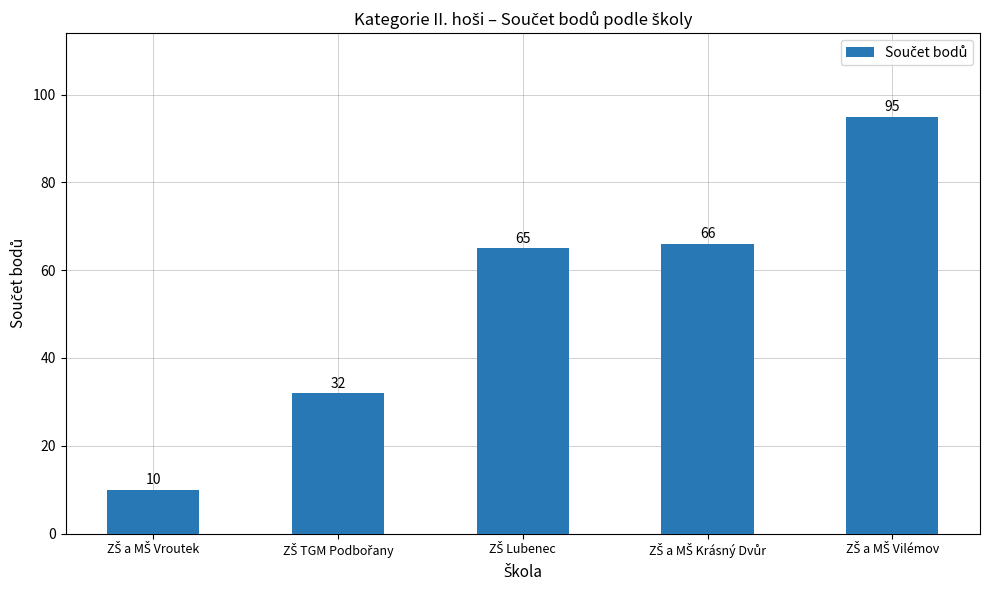

What is the value of the 4th bar from the left?

66